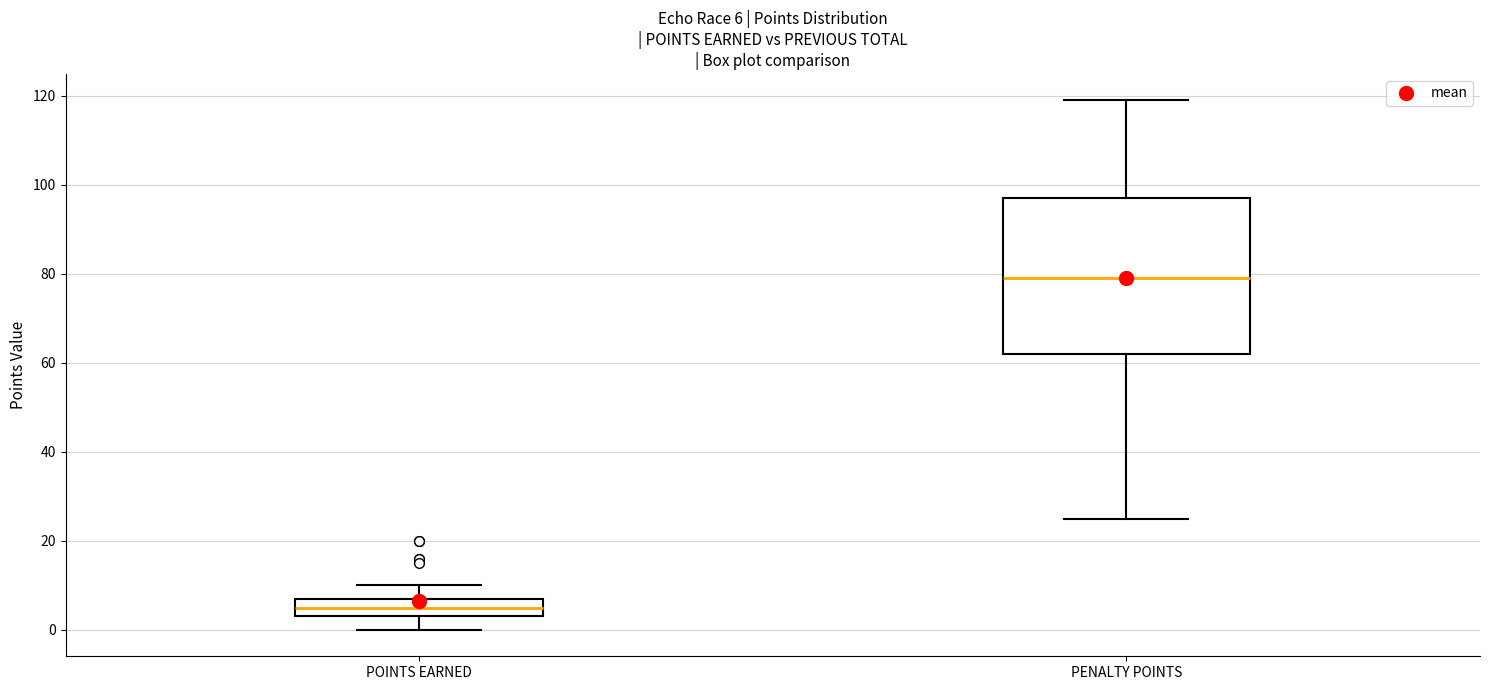

Comparing the boxes themselves (not the whiskers), which one is the tallest?

PENALTY POINTS